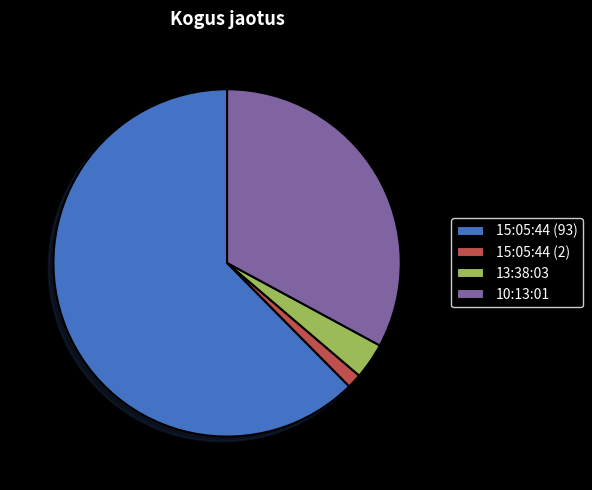

The 15:05:44 (93) slice represents 51% of the pie. True or false?

False